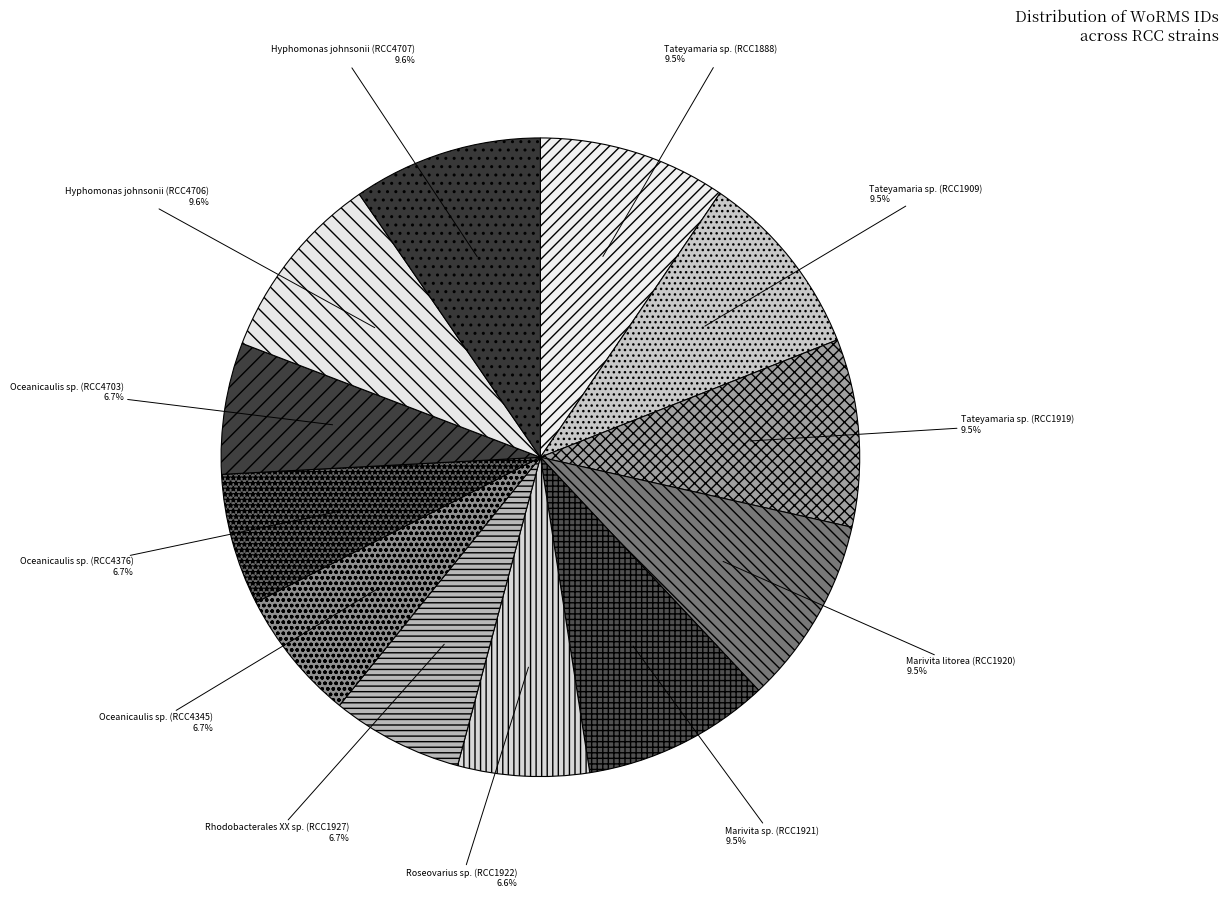

What is the ratio of the value at Tateyamaria sp. (RCC1919) to the value at Marivita litorea (RCC1920)?

1.0